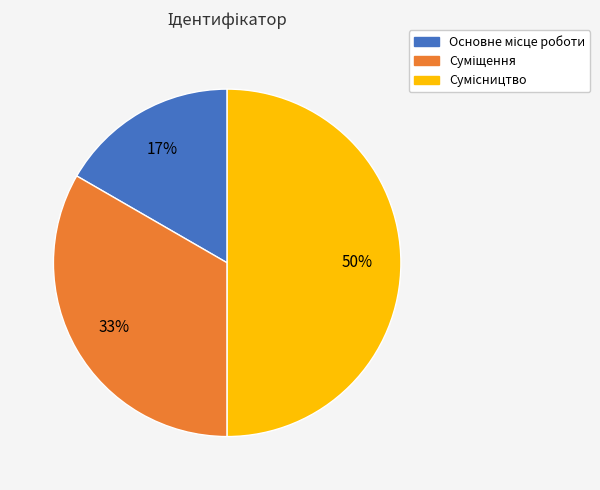

To the nearest percent, what is the difference between the largest and smallest slice percentages?

33%